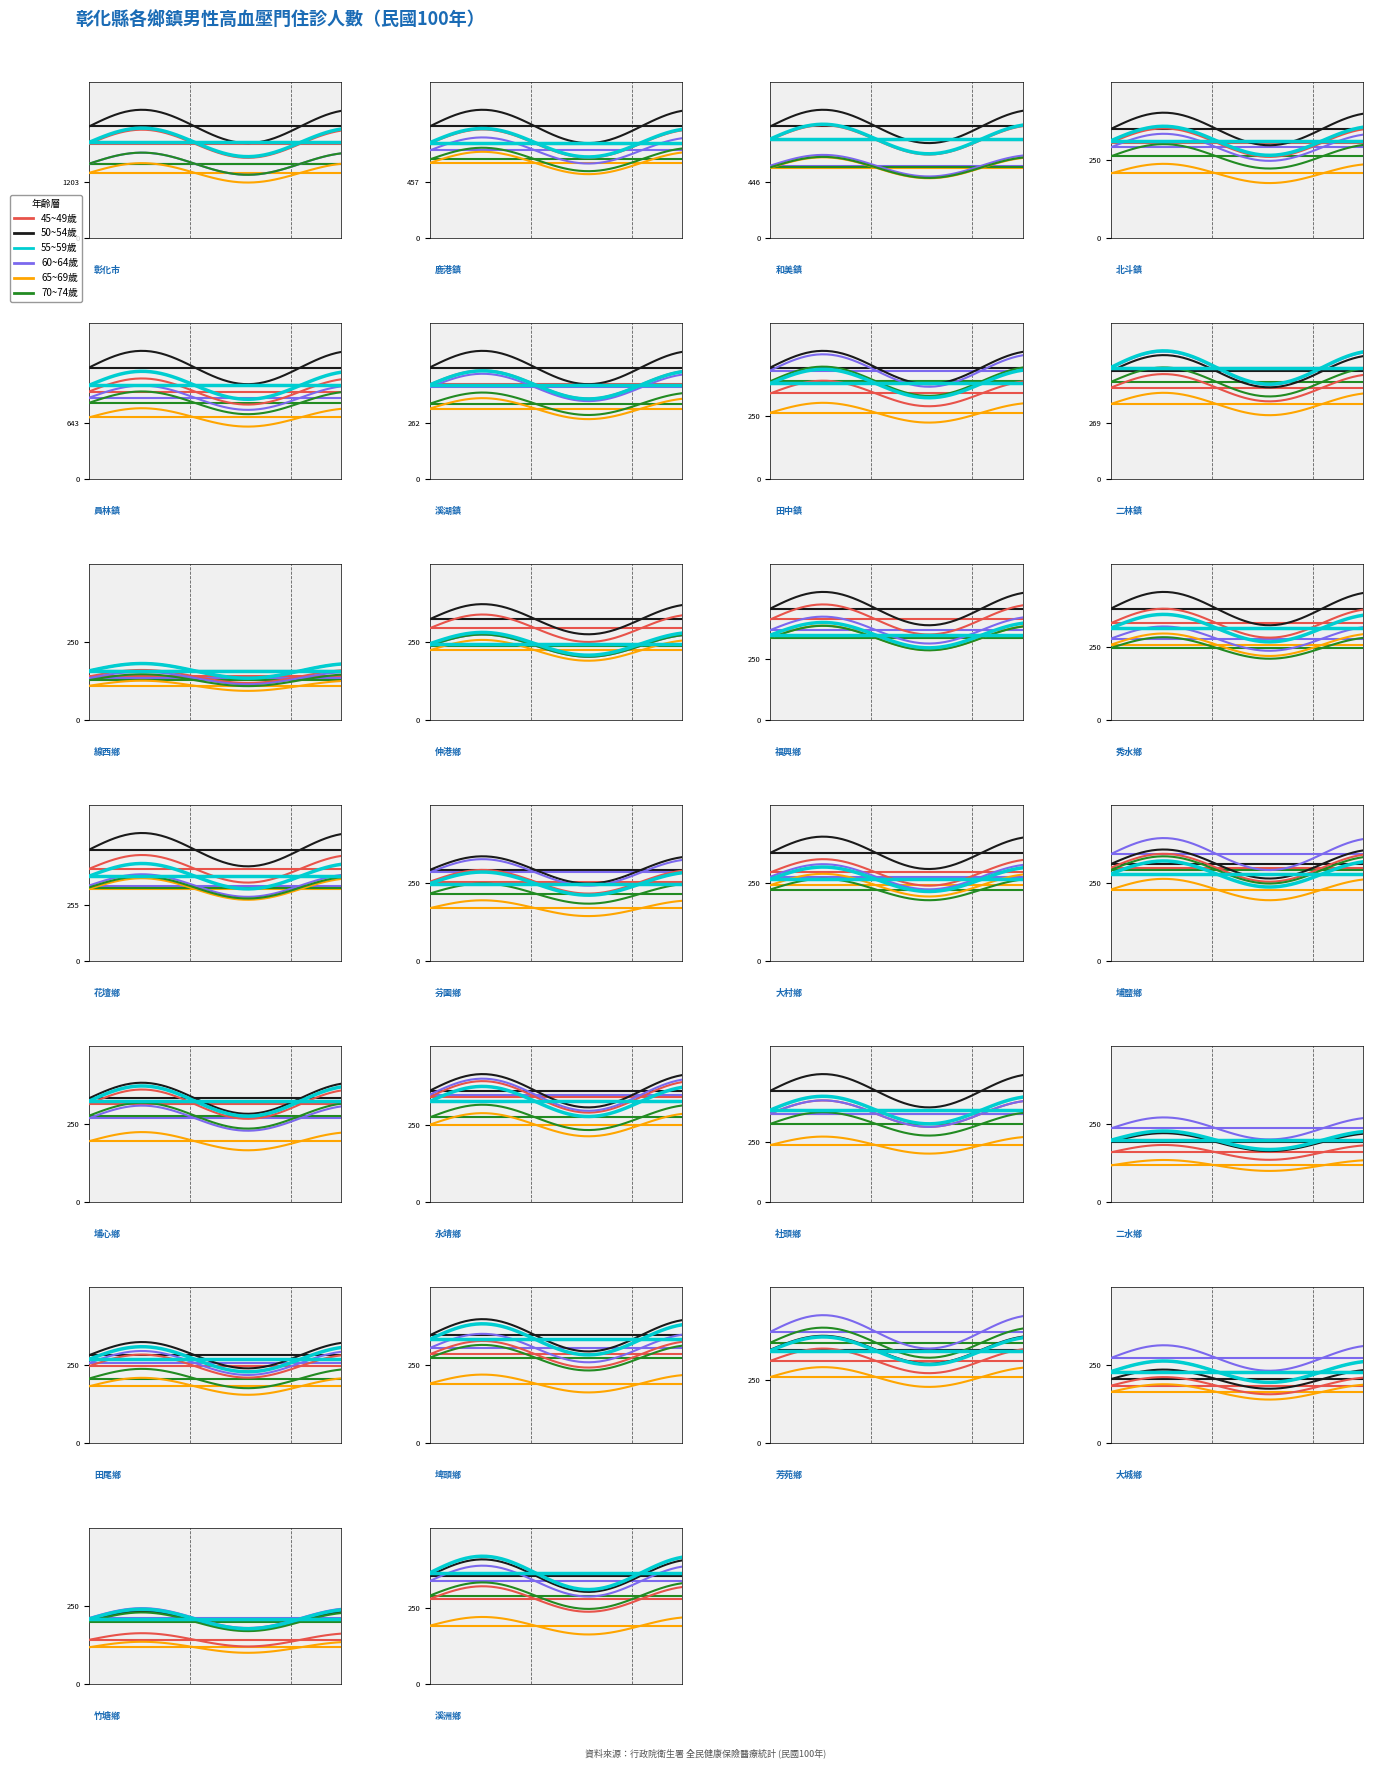

What is the maximum value shown in the chart?

2406